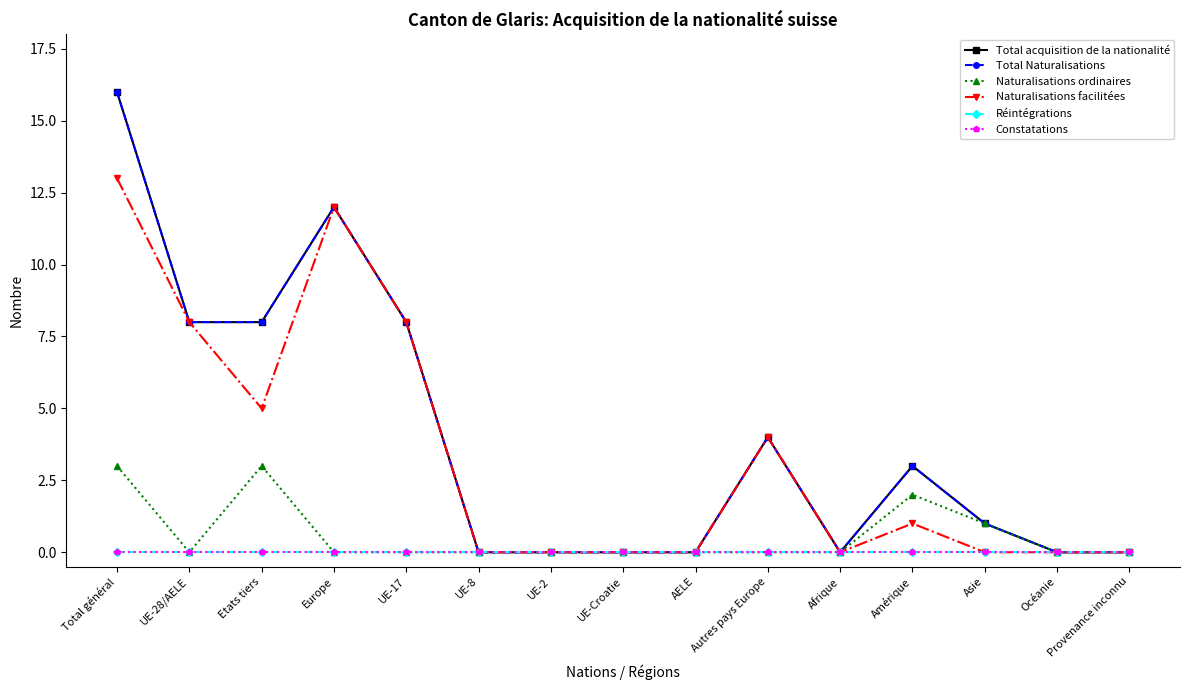

Does the chart have visible grid lines?

No